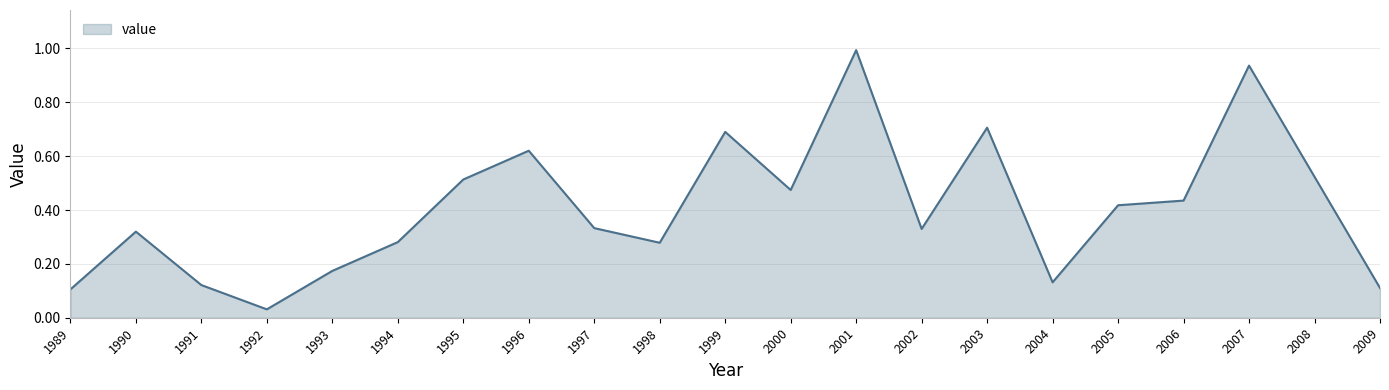

At which category does the chart reach its peak across all series?

2001